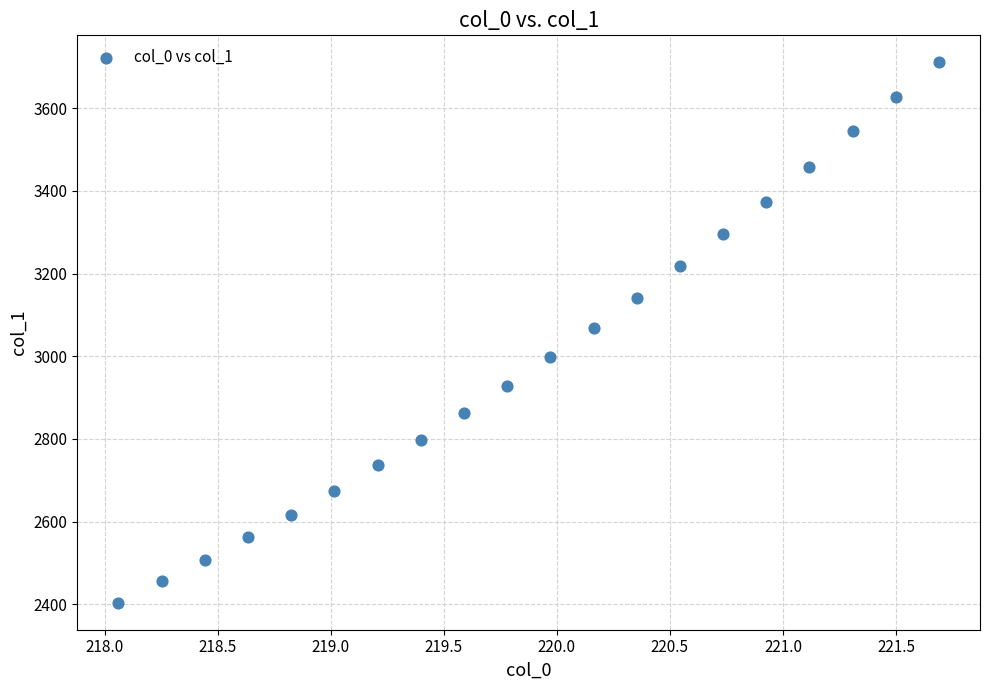

What is the range of Y values (max minus min)?

1306.5